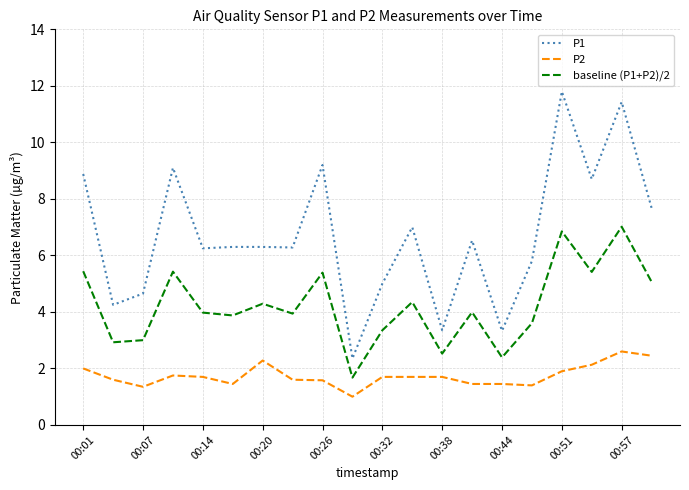

Which series has the widest spread of values?

P1